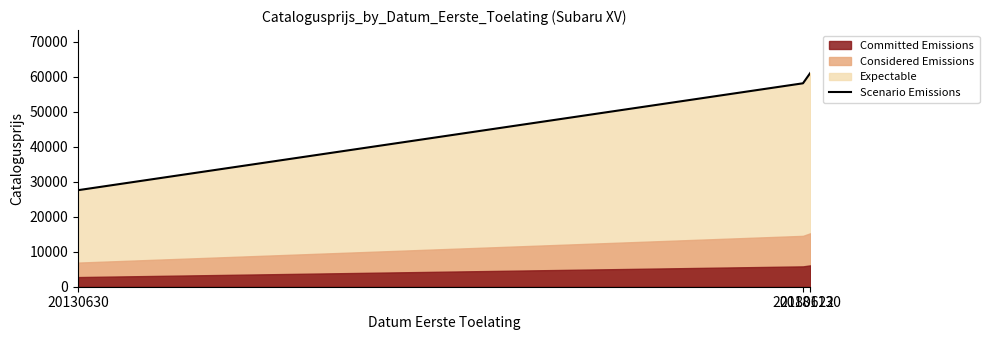

List the labels in order of value, largest first.

20181130, 20180622, 20130630